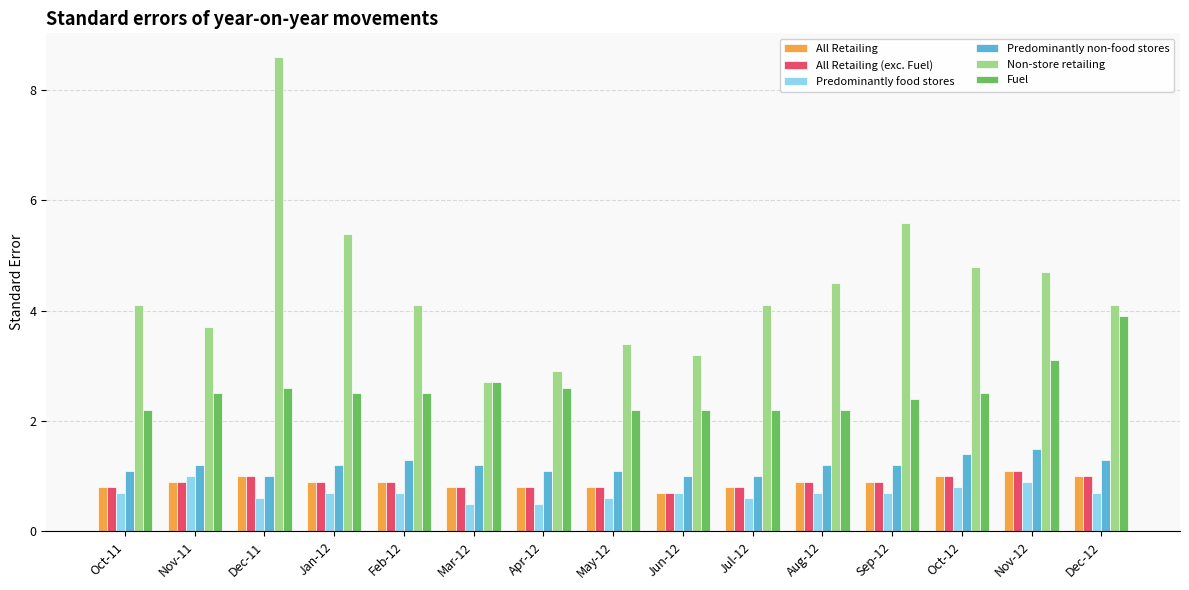

Reading right to left, extract all data points from this chart.

All Retailing: Dec-12=1.0	Nov-12=1.1	Oct-12=1.0	Sep-12=0.9	Aug-12=0.9	Jul-12=0.8	Jun-12=0.7	May-12=0.8	Apr-12=0.8	Mar-12=0.8	Feb-12=0.9	Jan-12=0.9	Dec-11=1.0	Nov-11=0.9	Oct-11=0.8
All Retailing (exc. Fuel): Dec-12=1.0	Nov-12=1.1	Oct-12=1.0	Sep-12=0.9	Aug-12=0.9	Jul-12=0.8	Jun-12=0.7	May-12=0.8	Apr-12=0.8	Mar-12=0.8	Feb-12=0.9	Jan-12=0.9	Dec-11=1.0	Nov-11=0.9	Oct-11=0.8
Predominantly food stores: Dec-12=0.7	Nov-12=0.9	Oct-12=0.8	Sep-12=0.7	Aug-12=0.7	Jul-12=0.6	Jun-12=0.7	May-12=0.6	Apr-12=0.5	Mar-12=0.5	Feb-12=0.7	Jan-12=0.7	Dec-11=0.6	Nov-11=1.0	Oct-11=0.7
Predominantly non-food stores: Dec-12=1.3	Nov-12=1.5	Oct-12=1.4	Sep-12=1.2	Aug-12=1.2	Jul-12=1.0	Jun-12=1.0	May-12=1.1	Apr-12=1.1	Mar-12=1.2	Feb-12=1.3	Jan-12=1.2	Dec-11=1.0	Nov-11=1.2	Oct-11=1.1
Non-store retailing: Dec-12=4.1	Nov-12=4.7	Oct-12=4.8	Sep-12=5.6	Aug-12=4.5	Jul-12=4.1	Jun-12=3.2	May-12=3.4	Apr-12=2.9	Mar-12=2.7	Feb-12=4.1	Jan-12=5.4	Dec-11=8.6	Nov-11=3.7	Oct-11=4.1
Fuel: Dec-12=3.9	Nov-12=3.1	Oct-12=2.5	Sep-12=2.4	Aug-12=2.2	Jul-12=2.2	Jun-12=2.2	May-12=2.2	Apr-12=2.6	Mar-12=2.7	Feb-12=2.5	Jan-12=2.5	Dec-11=2.6	Nov-11=2.5	Oct-11=2.2